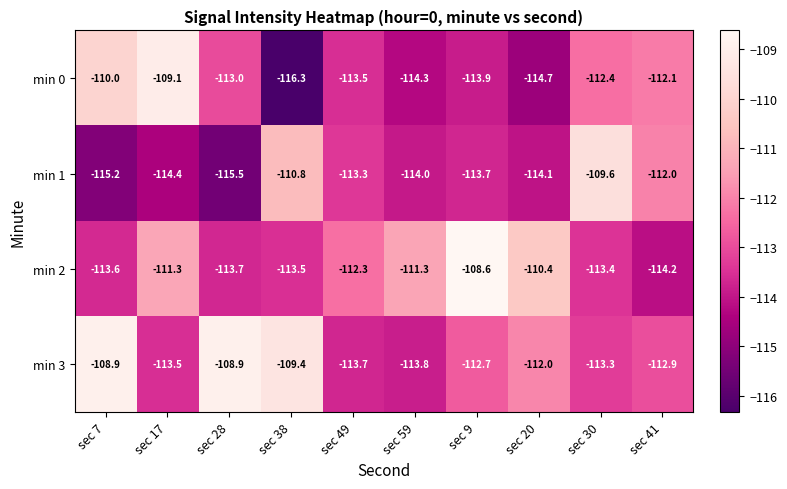

Is it true that min 3 equals -113.3 at sec 30?

True